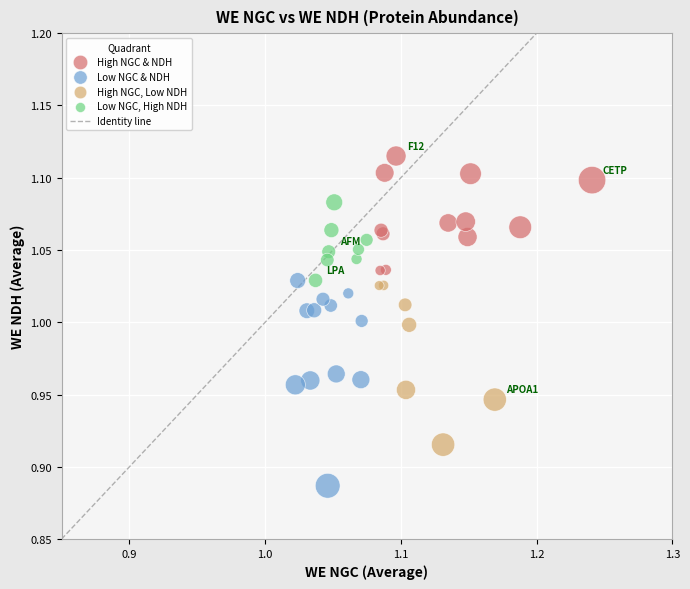

Which series contains the lowest Y value?

Low NGC & NDH